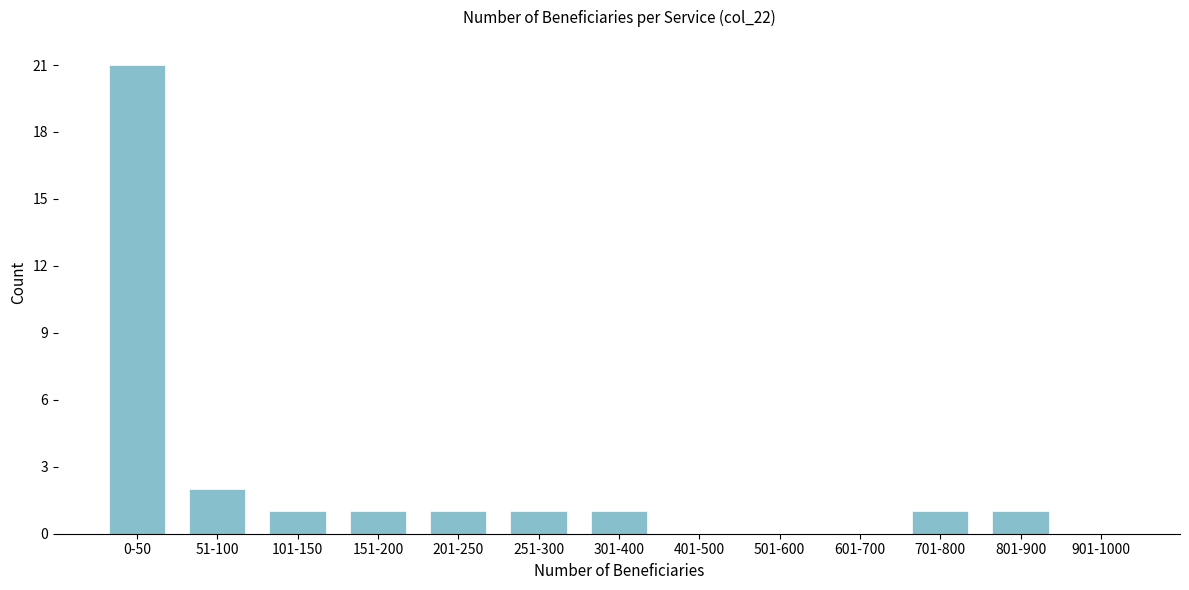

Reading left to right, extract all data points from this chart.

0-50=21	51-100=2	101-150=1	151-200=1	201-250=1	251-300=1	301-400=1	401-500=0	501-600=0	601-700=0	701-800=1	801-900=1	901-1000=0